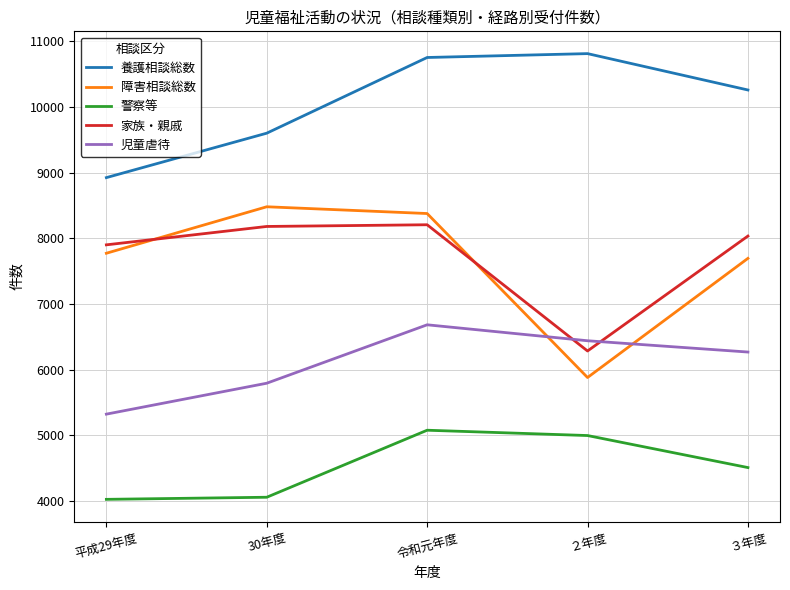

Which series has the largest range (max minus min)?

障害相談総数